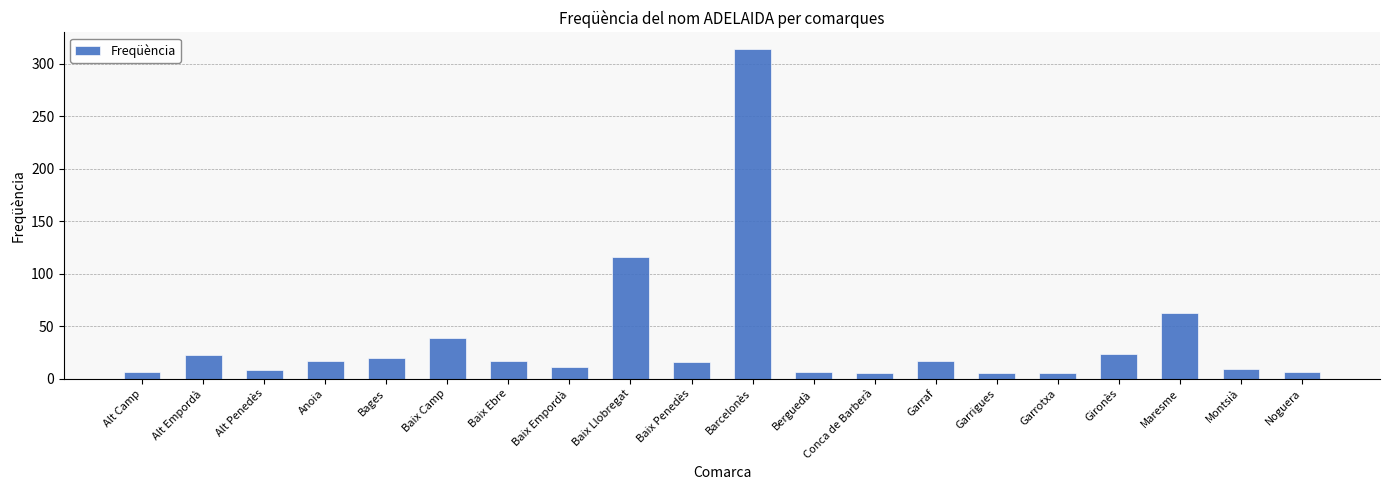

True or false: the data shows 17 at Baix Ebre.

True